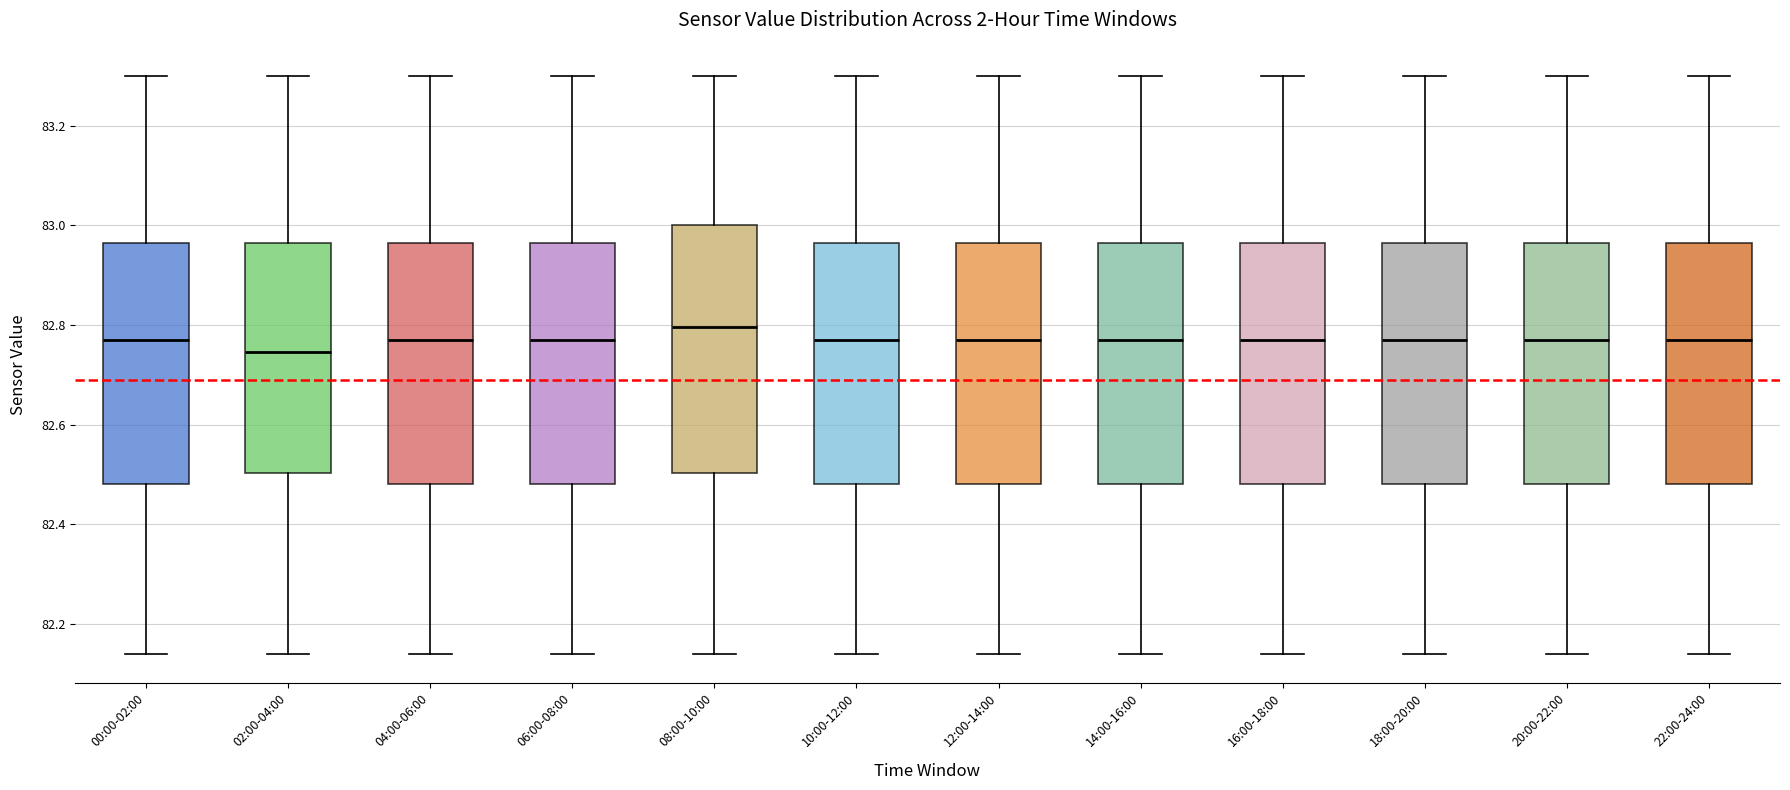

Where does the median line of the box for 20:00-22:00 sit on the y-axis? The values are not printed on the chart, so give them approximately, as read against the axis.

82.78